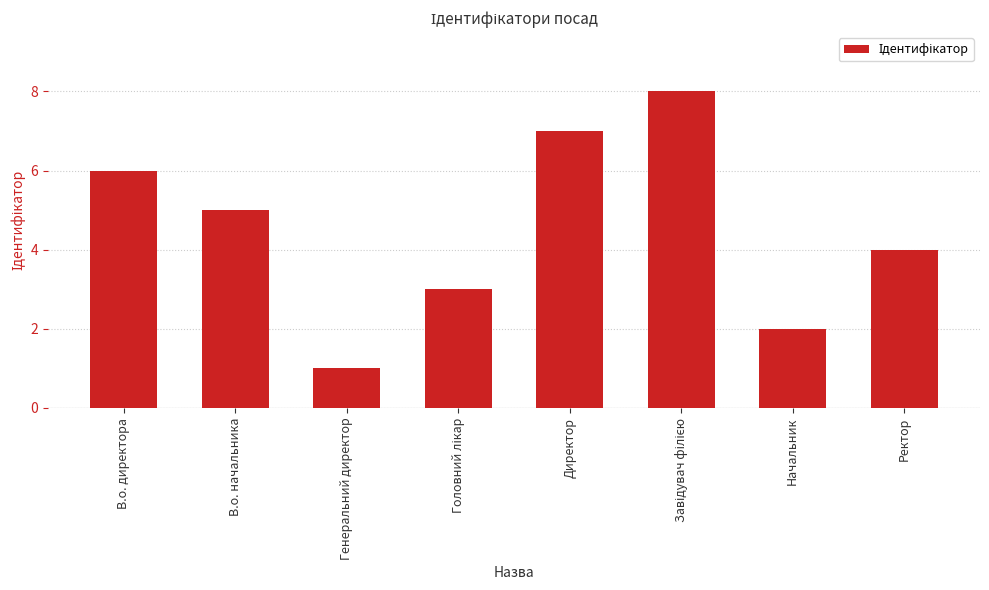

Reading left to right, extract all data points from this chart.

6	5	1	3	7	8	2	4